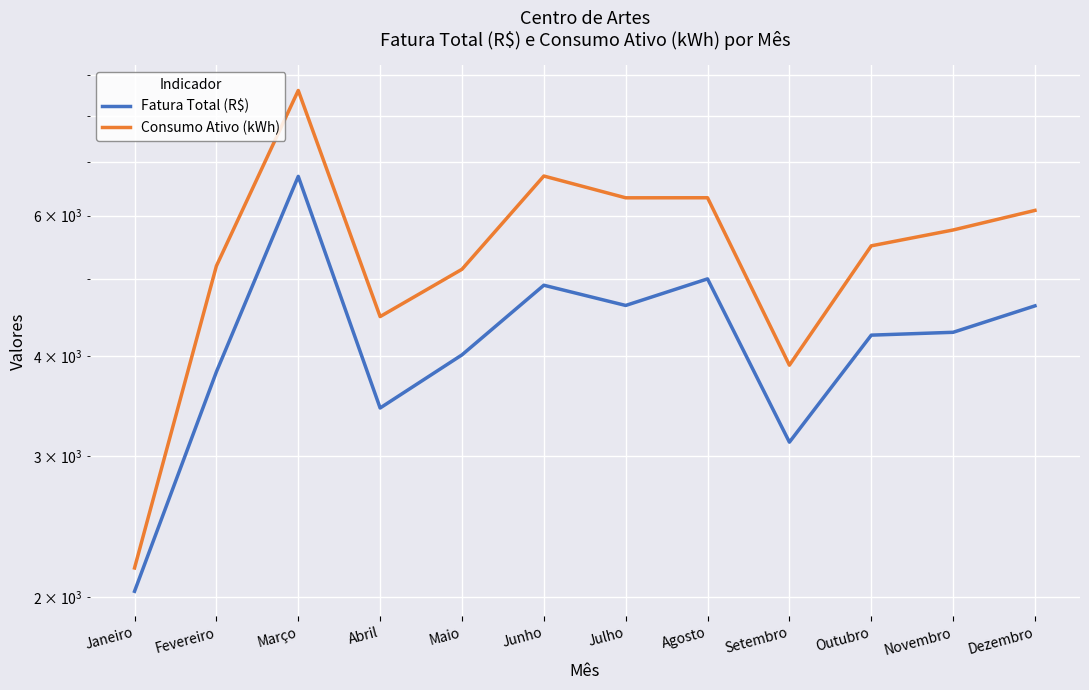

At which category is the sum across all series the highest?

Março